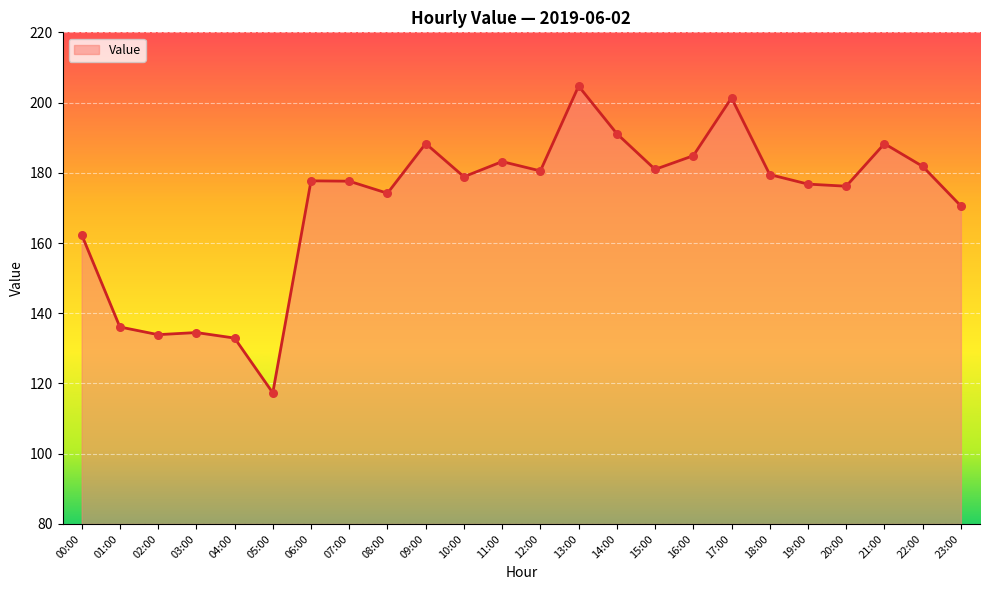

What is the change in value from 01:00 to 16:00?

+48.8